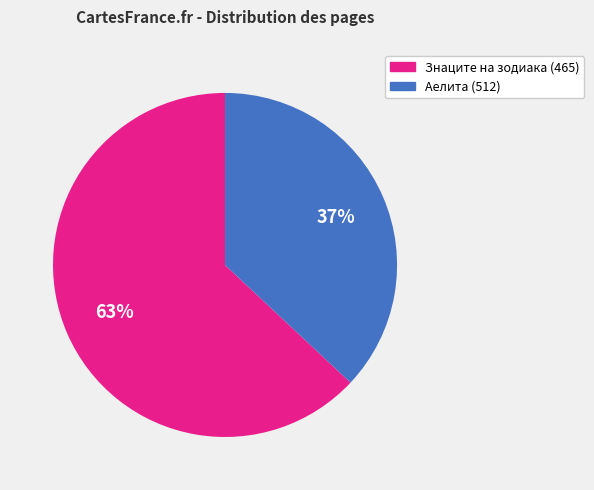

Is it true that Аелита (512) is 37% of the pie?

True